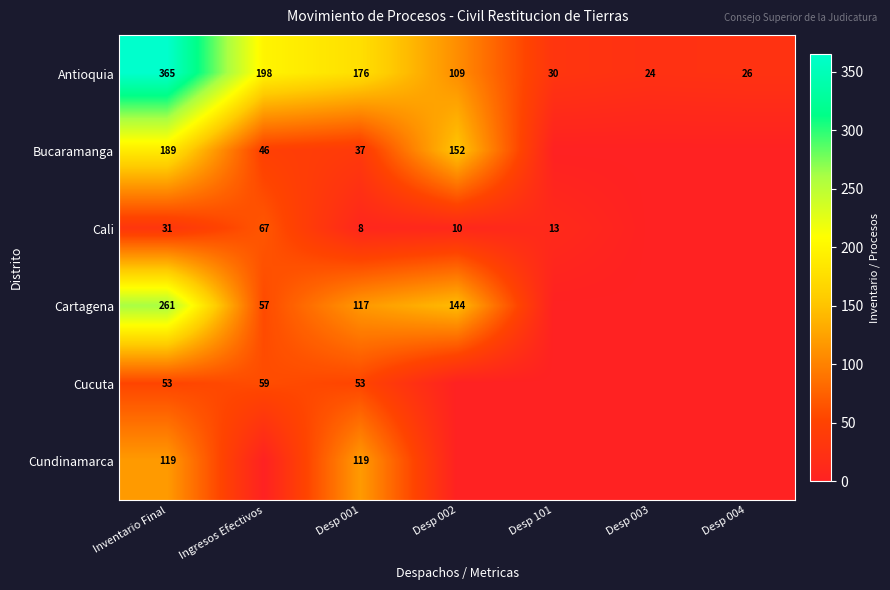

The value of Cali at Ingresos Efectivos is 93. True or false?

False